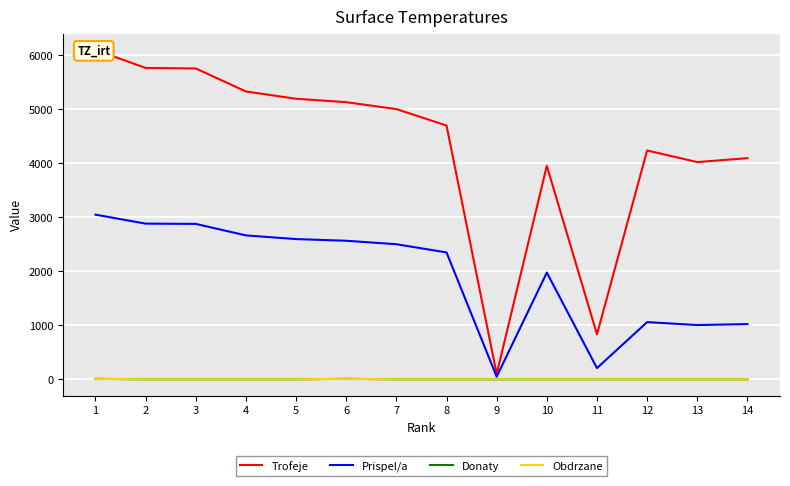

What are all the series names shown in the legend?

Trofeje, Prispel/a, Donaty, Obdrzane